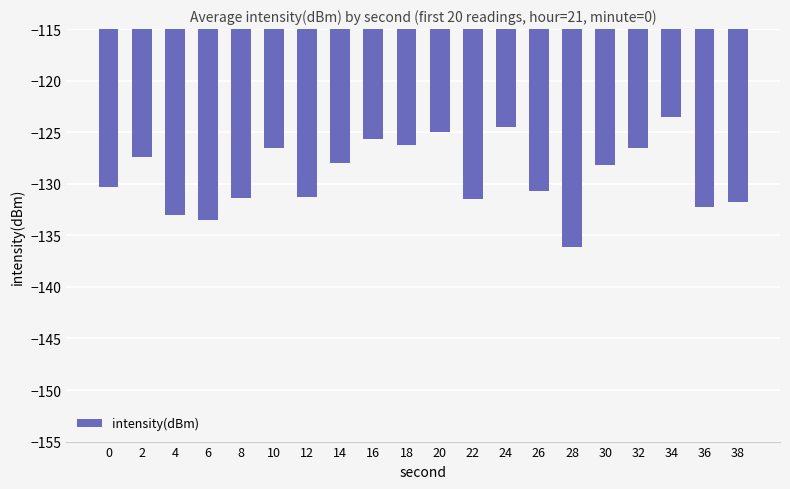

What is the sum of all values?

-2583.3